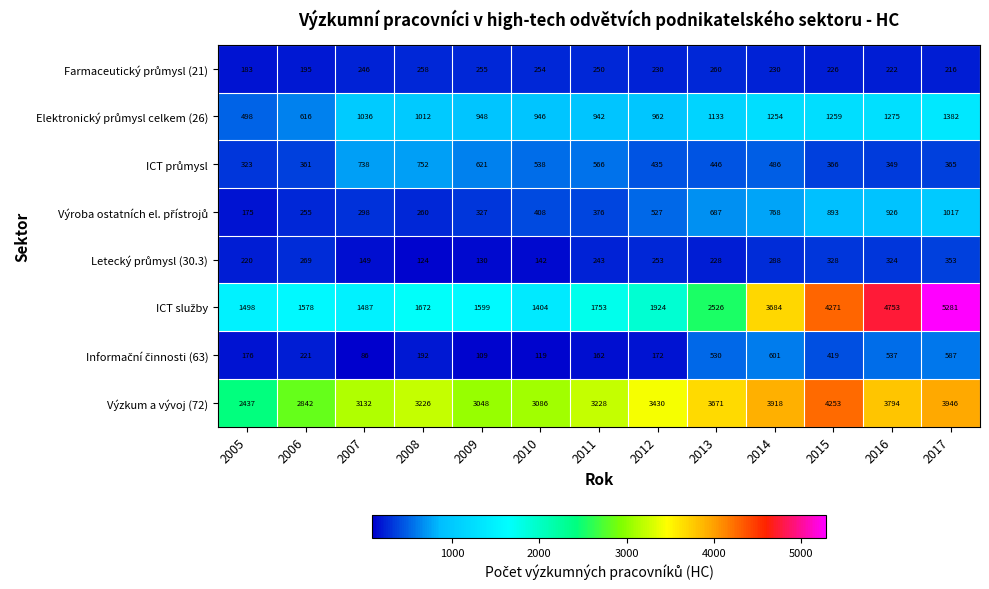

What is the spread (max minus min) of values at 2009?

2939